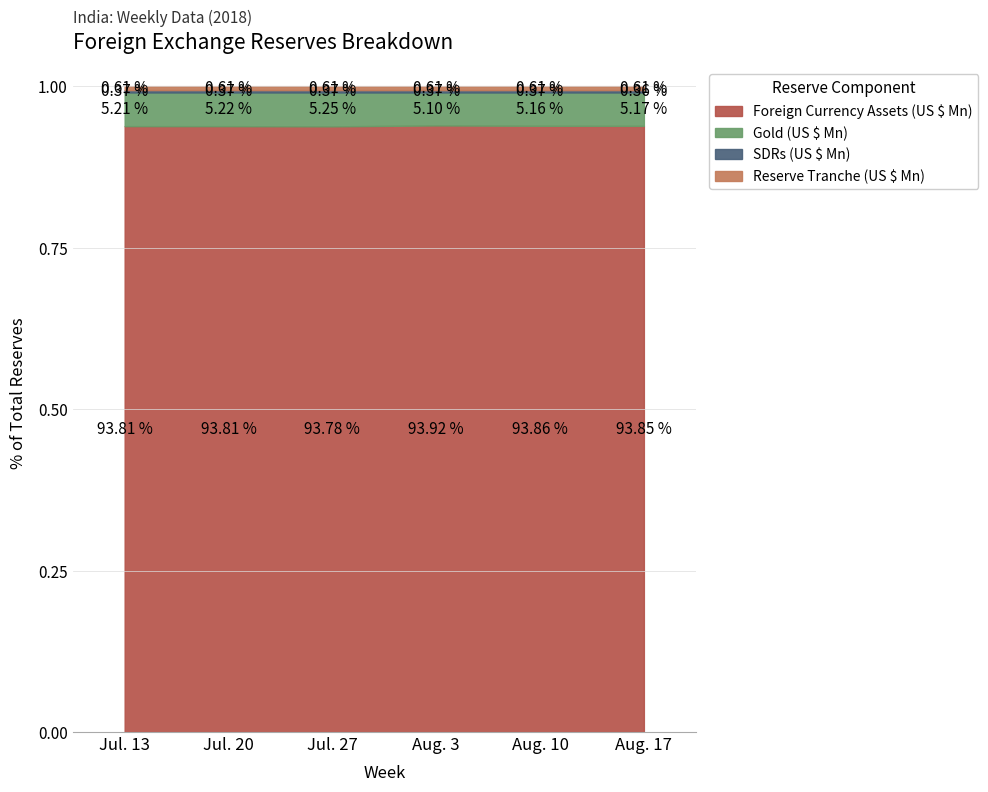

Reading left to right, list all the values displayed in this chart.

Foreign Currency Assets (US $ Mn): 380003	380050	379037	378215	376265	376205
Gold (US $ Mn): 21115	21140	21201	20546	20691	20728
SDRs (US $ Mn): 1481	1480	1480	1476	1466	1463
Reserve Tranche (US $ Mn): 2476	2474	2475	2467	2458	2452